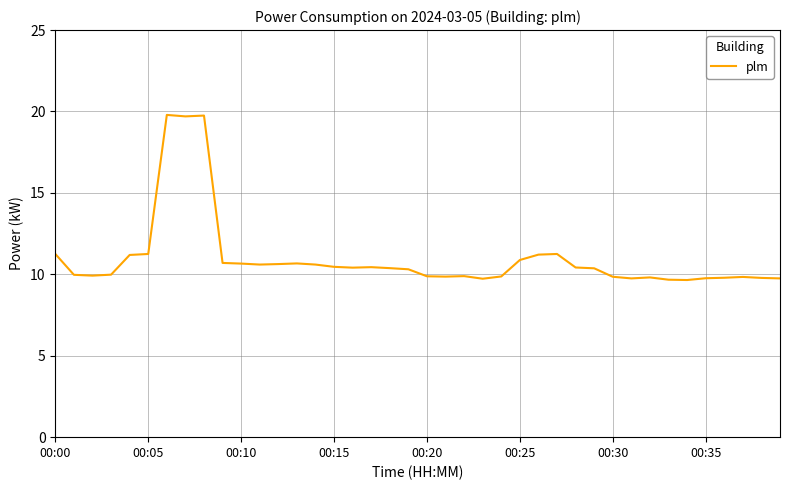

What is the greatest value displayed?

19.8